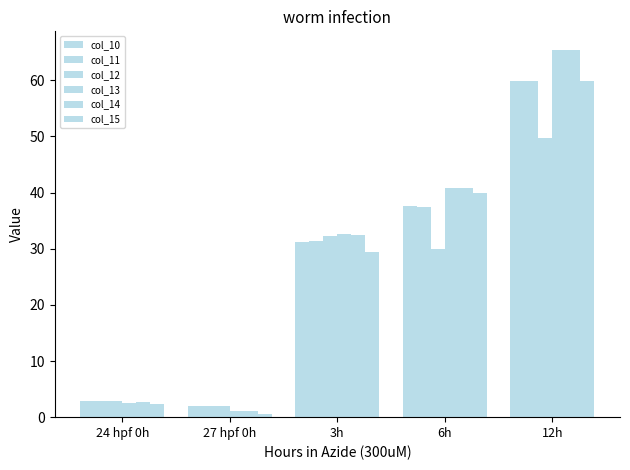

Count the number of categories in the chart.

5